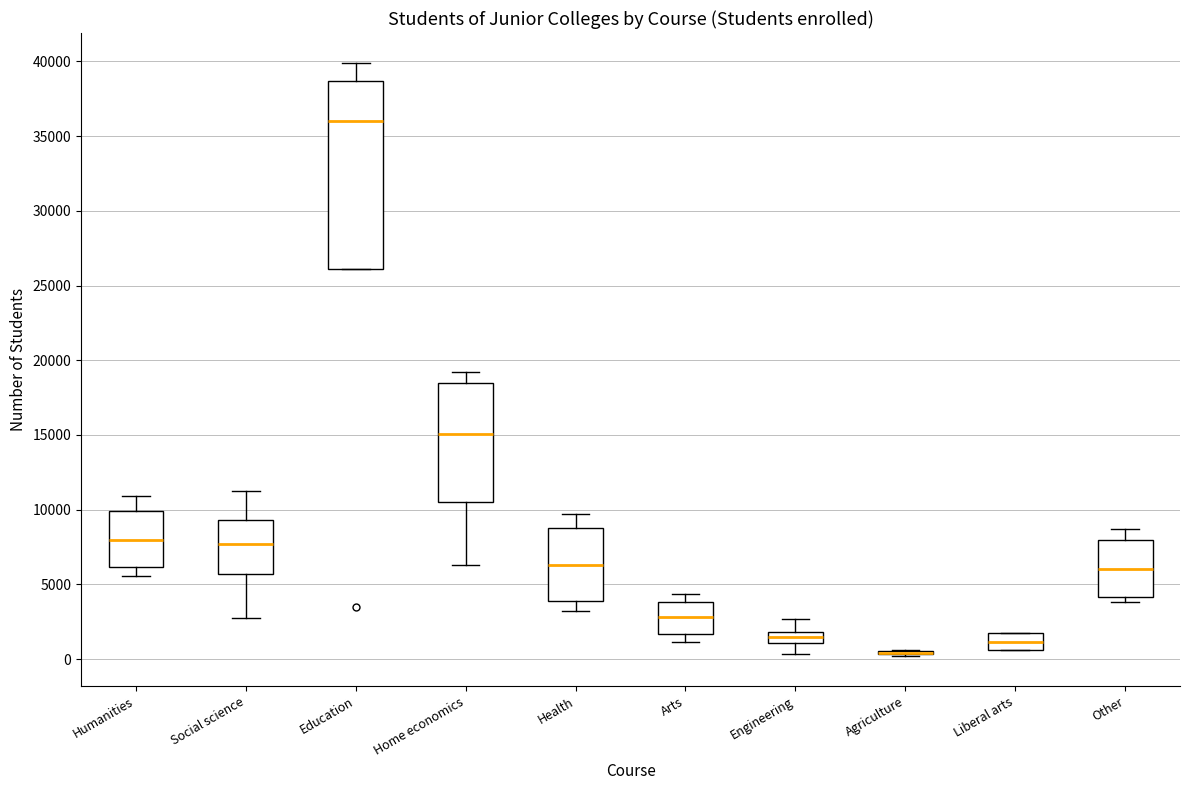

Which box is the tallest, from its lower edge to its upper edge?

Education